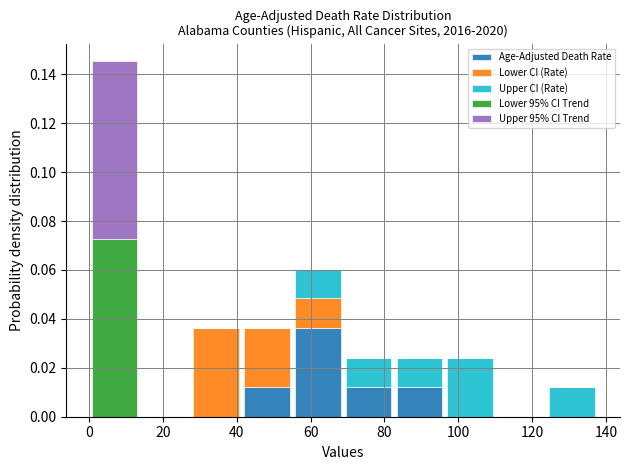

Reading left to right, list every stacked bar in this chart as the range it spans on the x-axis followed by its total height. Neither the bar edges nor the heights are printed on the chart, so give them approximately, as read against the axes.

0 to 14: 0.146
14 to 28: 0
28 to 42: 0.036
42 to 56: 0.036
56 to 68: 0.060
68 to 82: 0.024
82 to 96: 0.024
96 to 110: 0.024
110 to 124: 0
124 to 138: 0.012